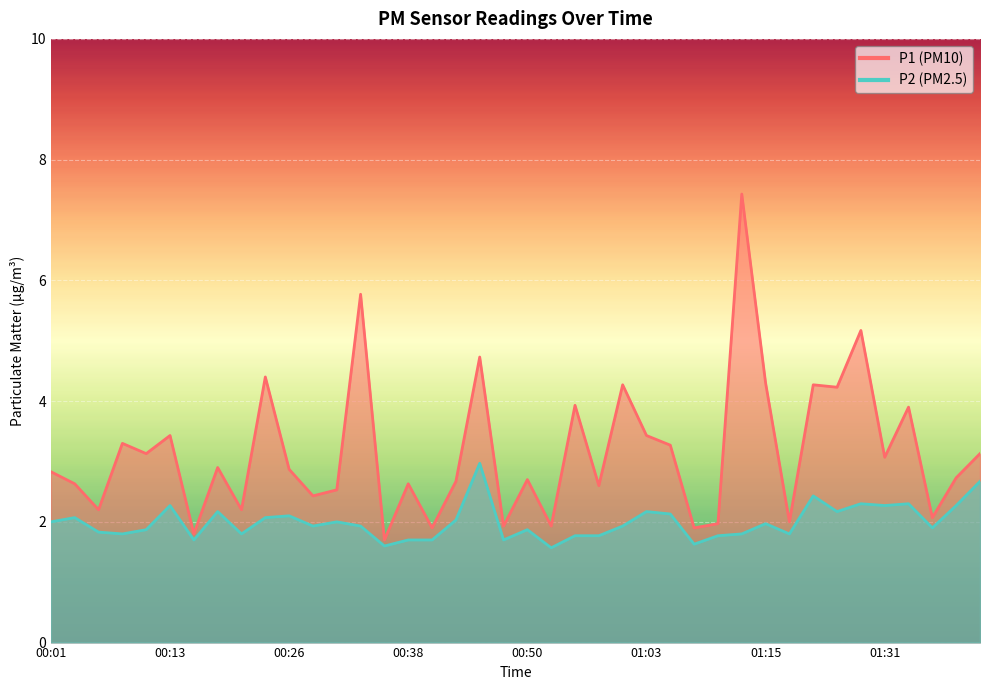

What is the label of the 8th point from the left?

00:18